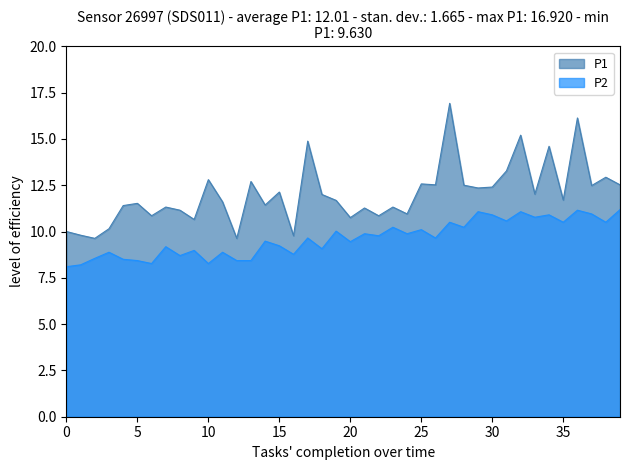

What is the maximum value for P2?

11.2